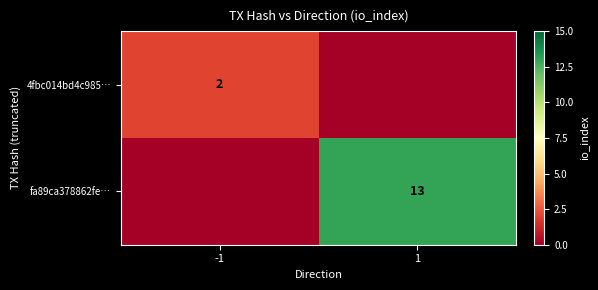

What is the total value across all series at 1?

13